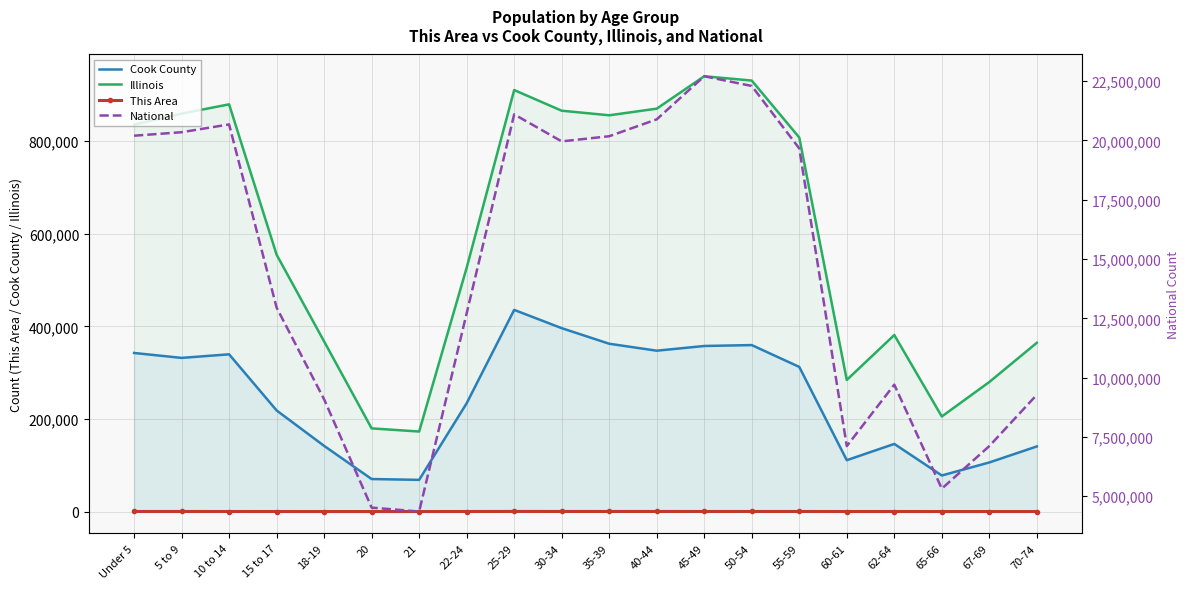

What is the maximum value shown in the chart?

22708591